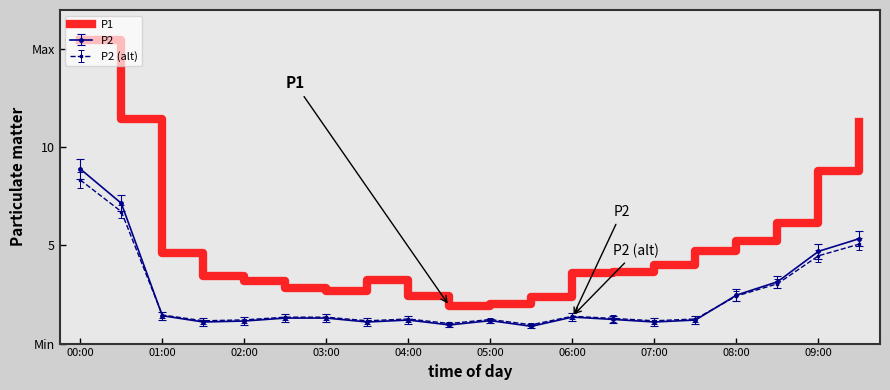

What are all the series names shown in the legend?

P1, P2, P2 (alt)